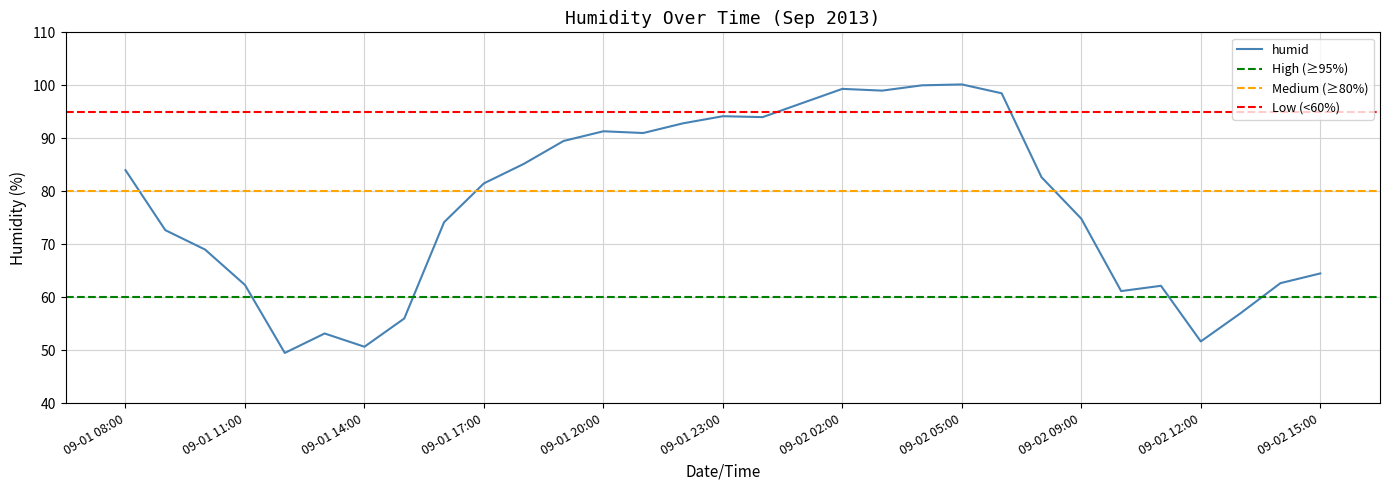

Reading right to left, transcribe all the data shown in this chart.

09-02 15:00=64.5	09-02 14:00=62.7	09-02 13:00=57.0	09-02 12:00=51.7	09-02 11:00=62.2	09-02 10:00=61.2	09-02 09:00=74.8	09-02 08:00=82.7	09-02 07:00=98.5	09-02 05:00=100.2	09-02 04:00=100.0	09-02 03:00=99.0	09-02 02:00=99.3	09-02 01:00=96.7	09-02 00:00=94.0	09-01 23:00=94.2	09-01 22:00=92.8	09-01 21:00=91.0	09-01 20:00=91.3	09-01 19:00=89.5	09-01 18:00=85.2	09-01 17:00=81.5	09-01 16:00=74.2	09-01 15:00=56.0	09-01 14:00=50.7	09-01 13:00=53.2	09-01 12:00=49.5	09-01 11:00=62.3	09-01 10:00=69.0	09-01 09:00=72.7	09-01 08:00=84.0